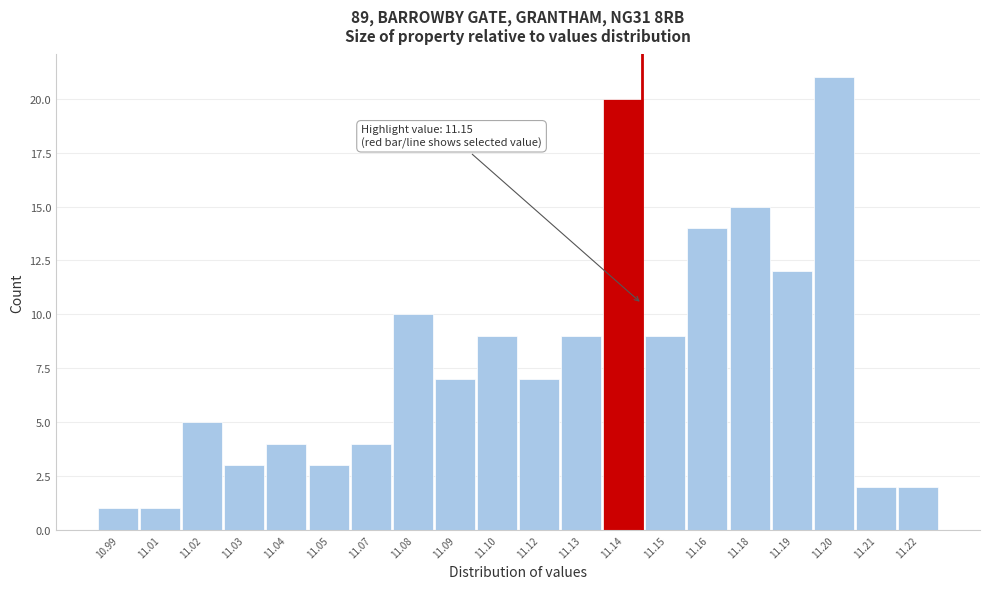

Reading right to left, list all the values displayed in this chart.

11.22=2	11.21=2	11.20=21	11.19=12	11.18=15	11.16=14	11.15=9	11.14=20	11.13=9	11.12=7	11.10=9	11.09=7	11.08=10	11.07=4	11.05=3	11.04=4	11.03=3	11.02=5	11.01=1	10.99=1